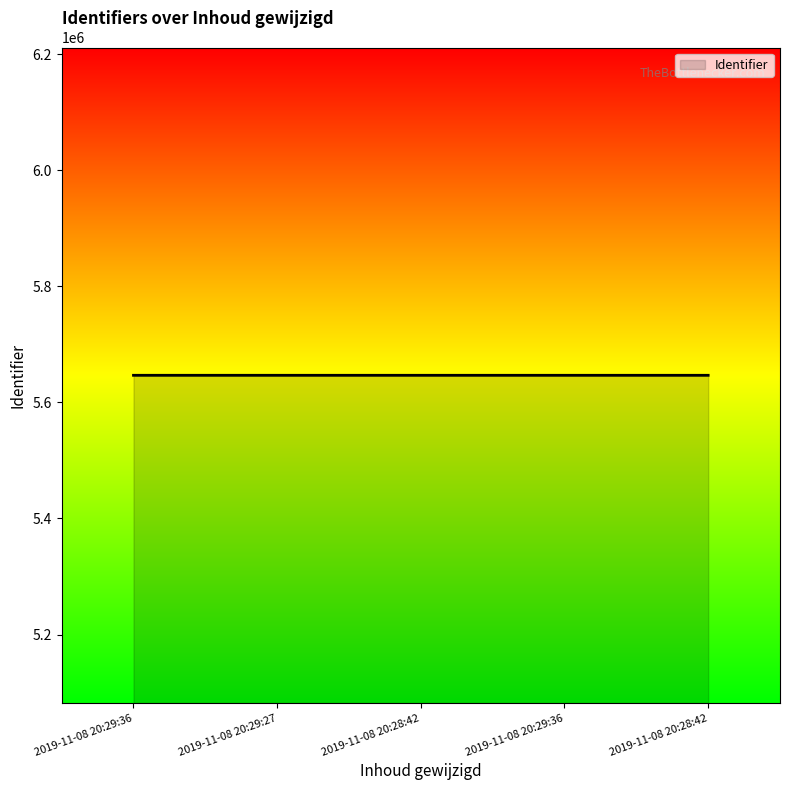

What is the maximum value shown in the chart?

5646641